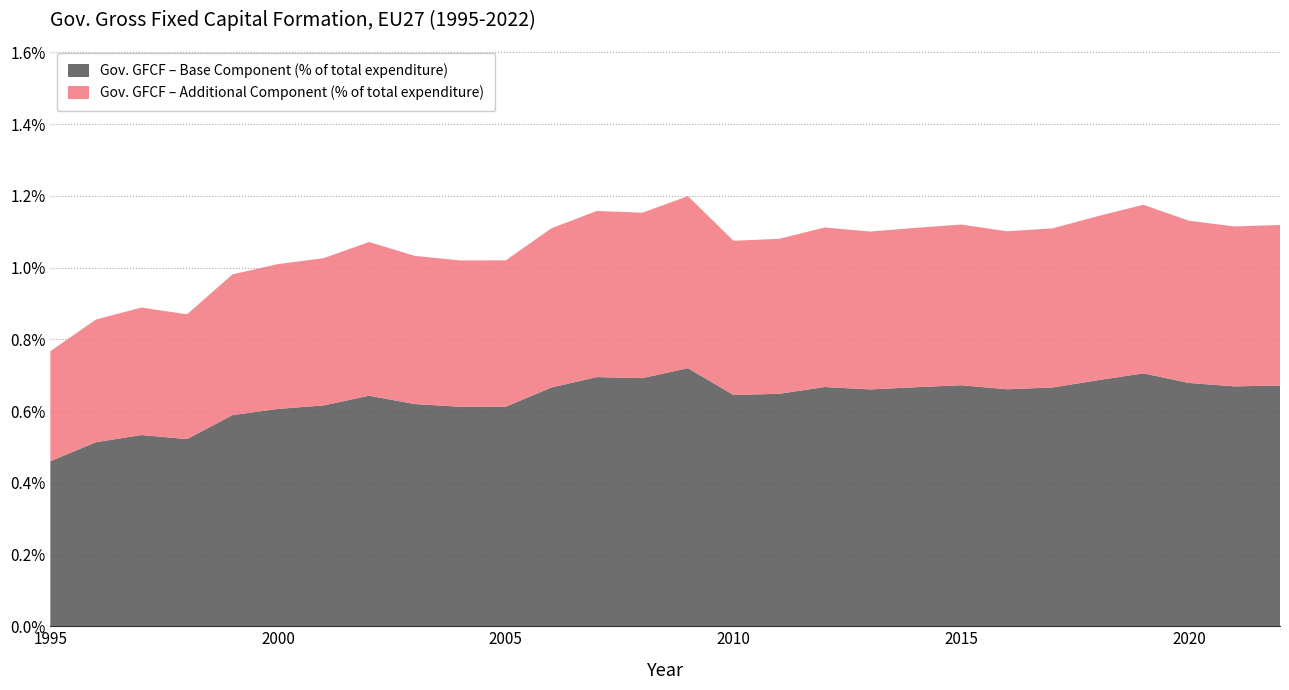

Reading left to right, what are all the values shown in this chart?

1995=0.8	1996=0.9	1997=0.9	1998=0.9	1999=1.0	2000=1.0	2001=1.0	2002=1.1	2003=1.0	2004=1.0	2005=1.0	2006=1.1	2007=1.2	2008=1.2	2009=1.2	2010=1.1	2011=1.1	2012=1.1	2013=1.1	2014=1.1	2015=1.1	2016=1.1	2017=1.1	2018=1.1	2019=1.2	2020=1.1	2021=1.1	2022=1.1